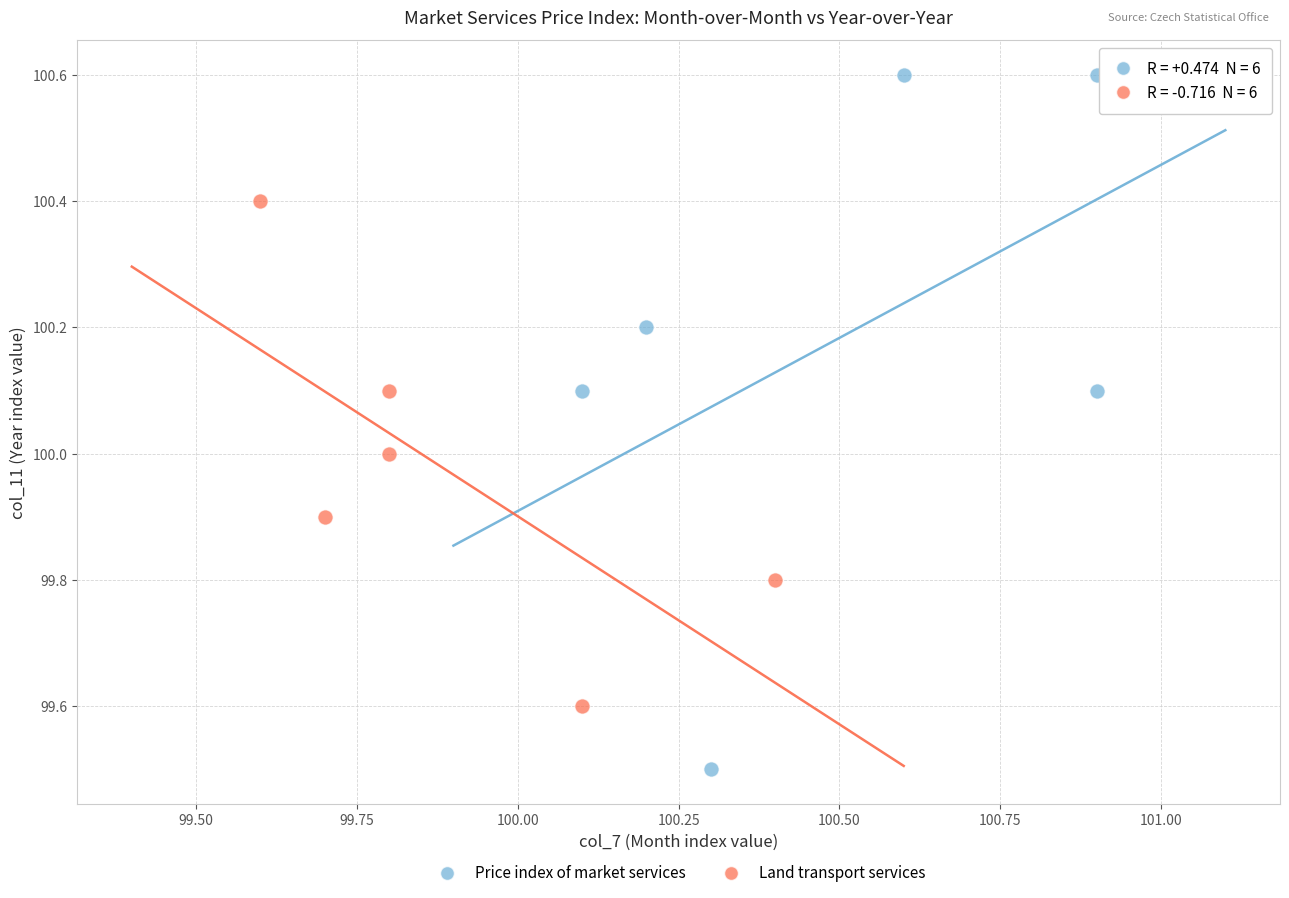

What are all the series names shown in the legend?

Price index of market services, Land transport services